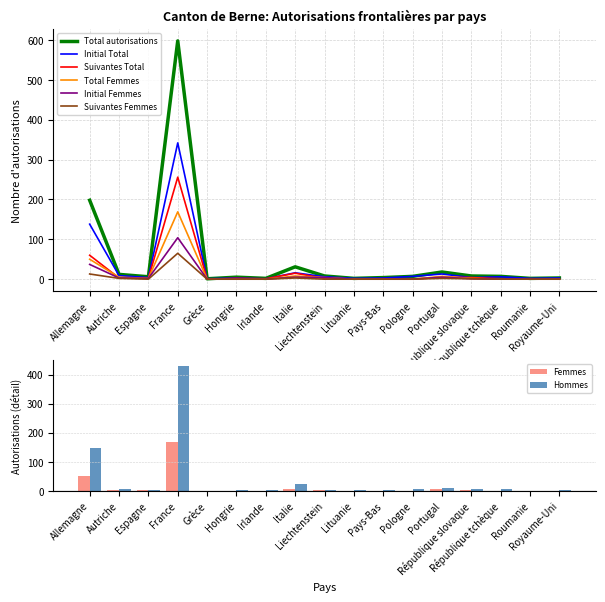

List the series in order of their peak value, highest first.

Total autorisations, Initial Total, Suivantes Total, Total Femmes, Initial Femmes, Suivantes Femmes